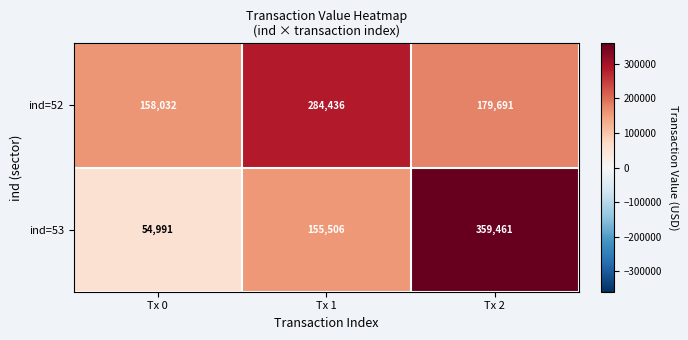

What is the difference between the highest and lowest values at Tx 0?

103041